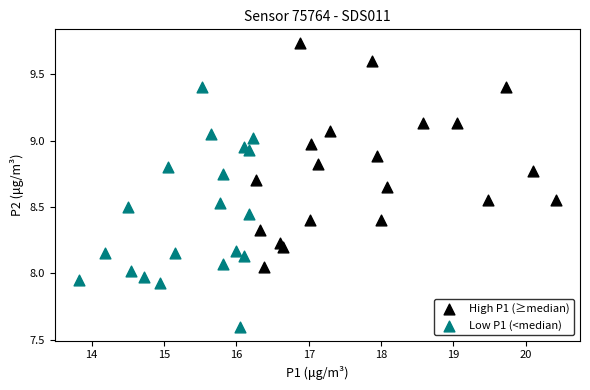

Which series has the largest Y range (max minus min)?

Low P1 (<median)